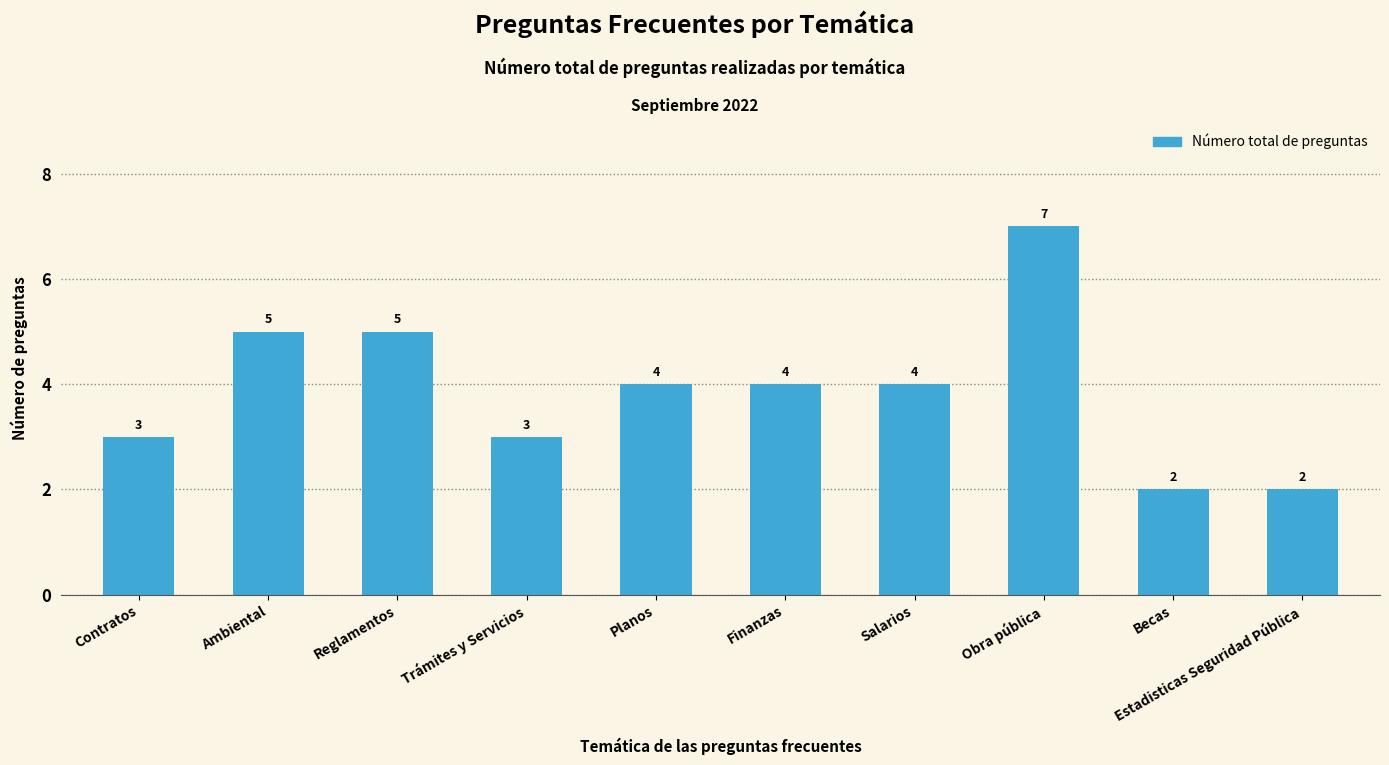

Reading left to right, transcribe all the data shown in this chart.

Contratos=3	Ambiental=5	Reglamentos=5	Trámites y Servicios=3	Planos=4	Finanzas=4	Salarios=4	Obra pública=7	Becas=2	Estadisticas Seguridad Pública=2